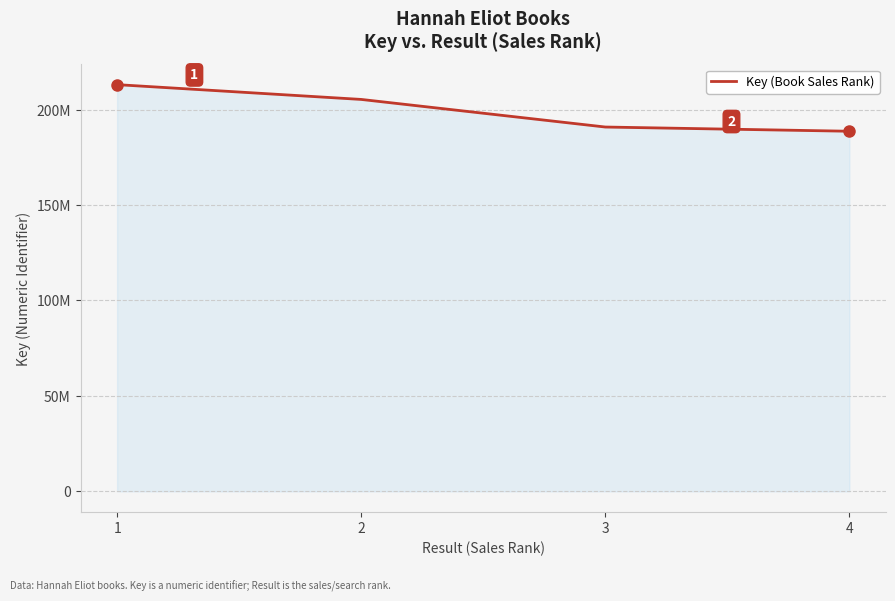

Rank the categories by value from lowest to highest.

4, 3, 2, 1